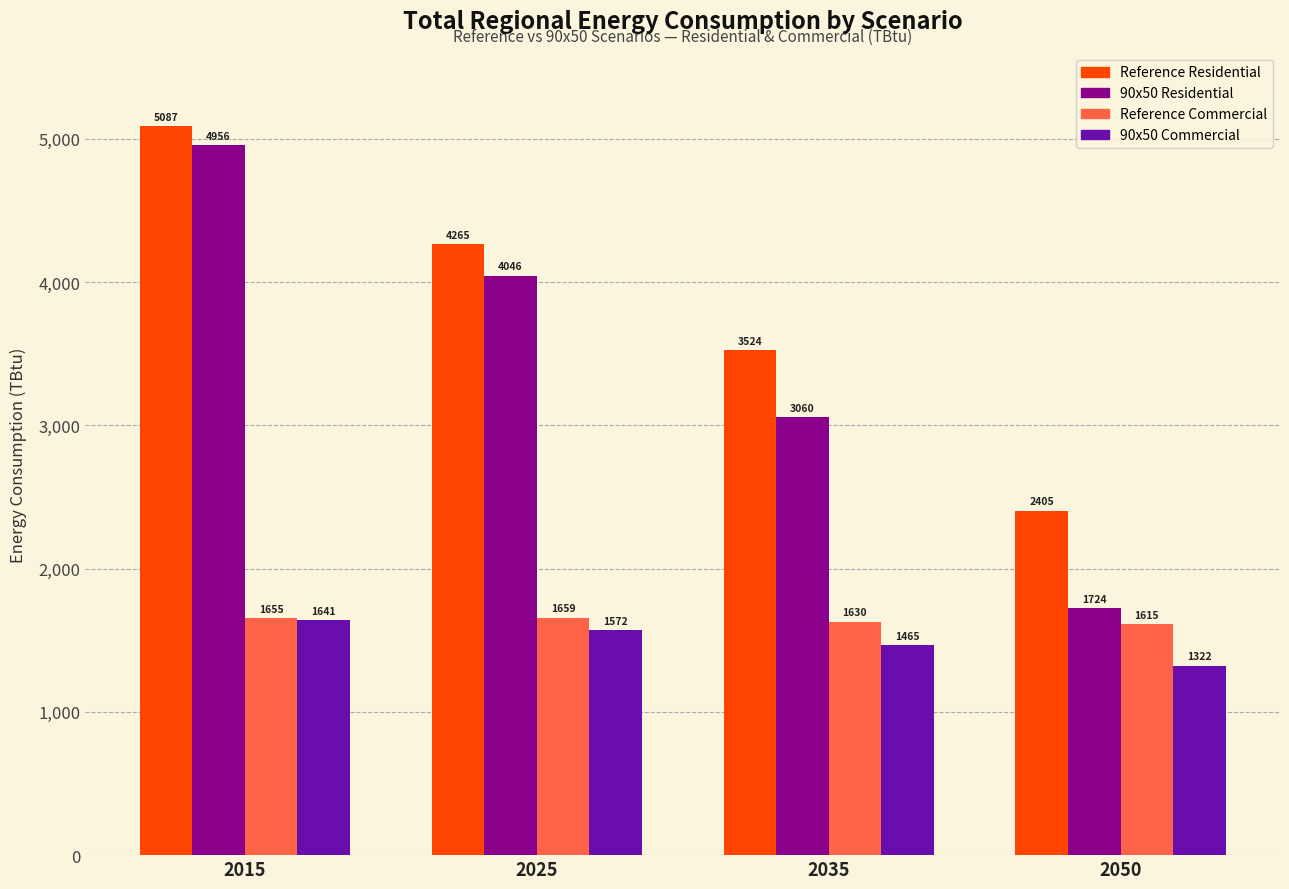

Reading right to left, list all the values displayed in this chart.

Reference Residential: 2050=2405	2035=3524	2025=4265	2015=5087
90x50 Residential: 2050=1724	2035=3060	2025=4046	2015=4956
Reference Commercial: 2050=1615	2035=1630	2025=1659	2015=1655
90x50 Commercial: 2050=1322	2035=1465	2025=1572	2015=1641